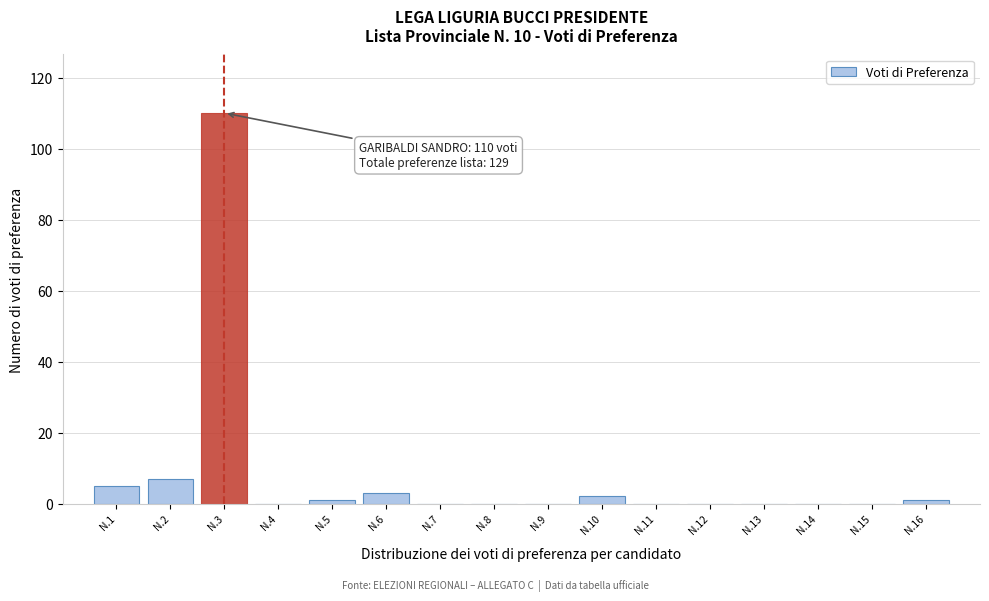

Reading left to right, what are all the values shown in this chart?

N.1=5	N.2=7	N.3=110	N.4=0	N.5=1	N.6=3	N.7=0	N.8=0	N.9=0	N.10=2	N.11=0	N.12=0	N.13=0	N.14=0	N.15=0	N.16=1